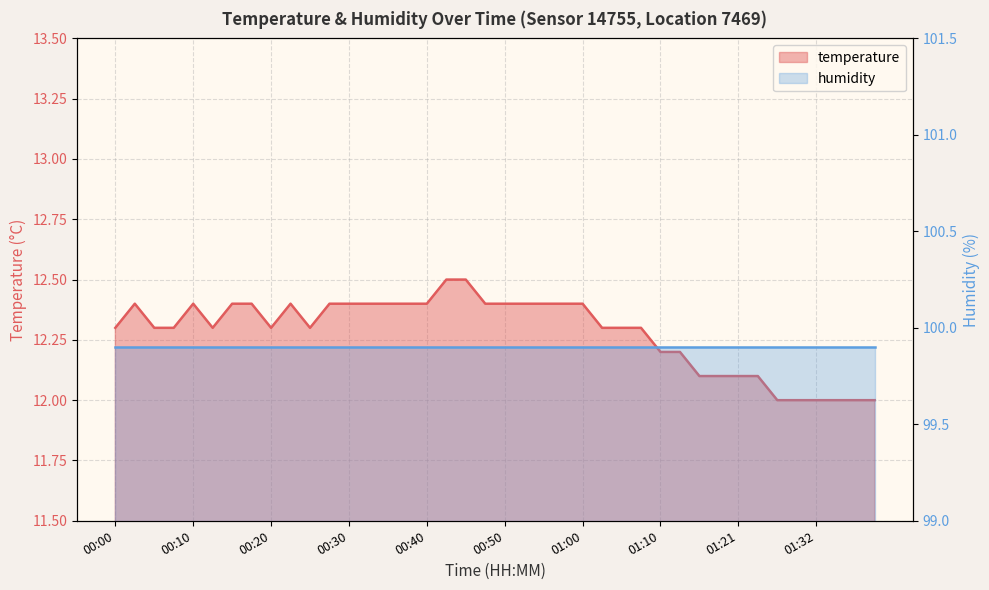

True or false: the data has more than 1 interior local peaks.

True